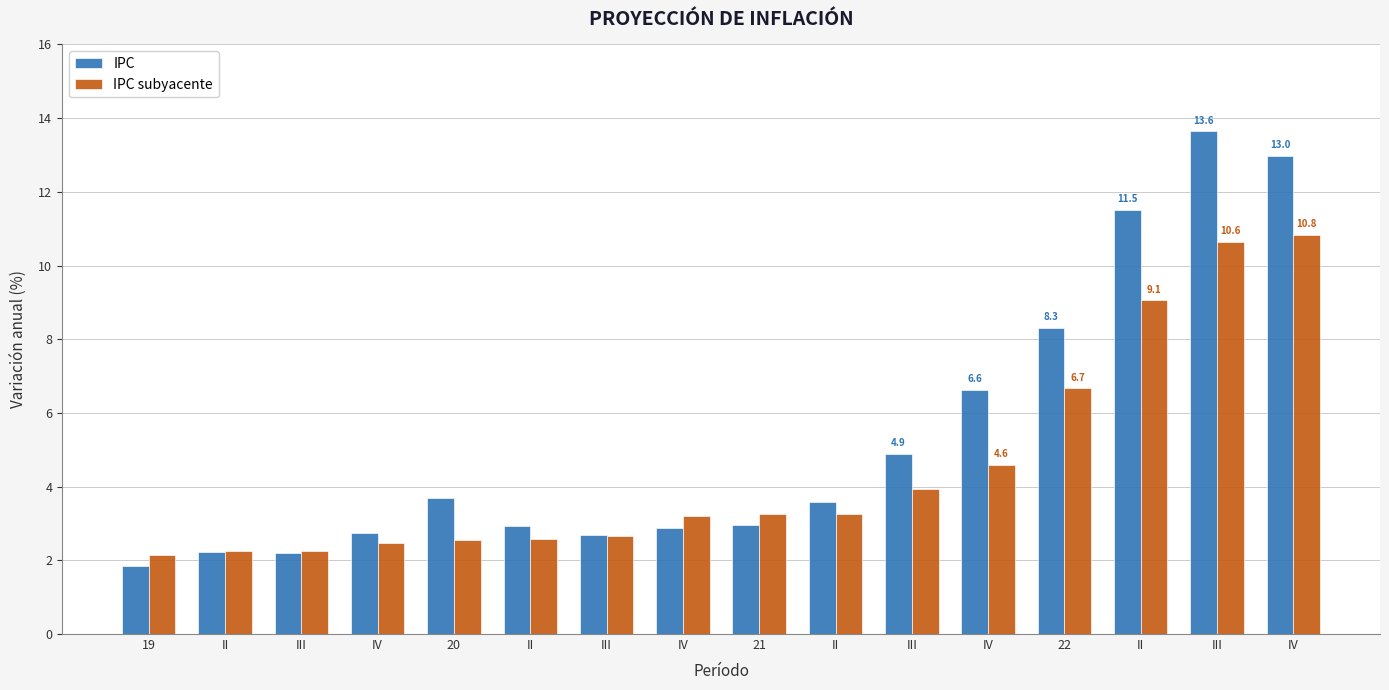

Reading left to right, extract all data points from this chart.

IPC: 19=1.8	II=2.2	III=2.2	IV=2.7	20=3.7	II=2.9	III=2.7	IV=2.9	21=2.9	II=3.6	III=4.9	IV=6.6	22=8.3	II=11.5	III=13.6	IV=13.0
IPC subyacente: 19=2.1	II=2.2	III=2.3	IV=2.5	20=2.5	II=2.6	III=2.7	IV=3.2	21=3.2	II=3.2	III=3.9	IV=4.6	22=6.7	II=9.1	III=10.6	IV=10.8